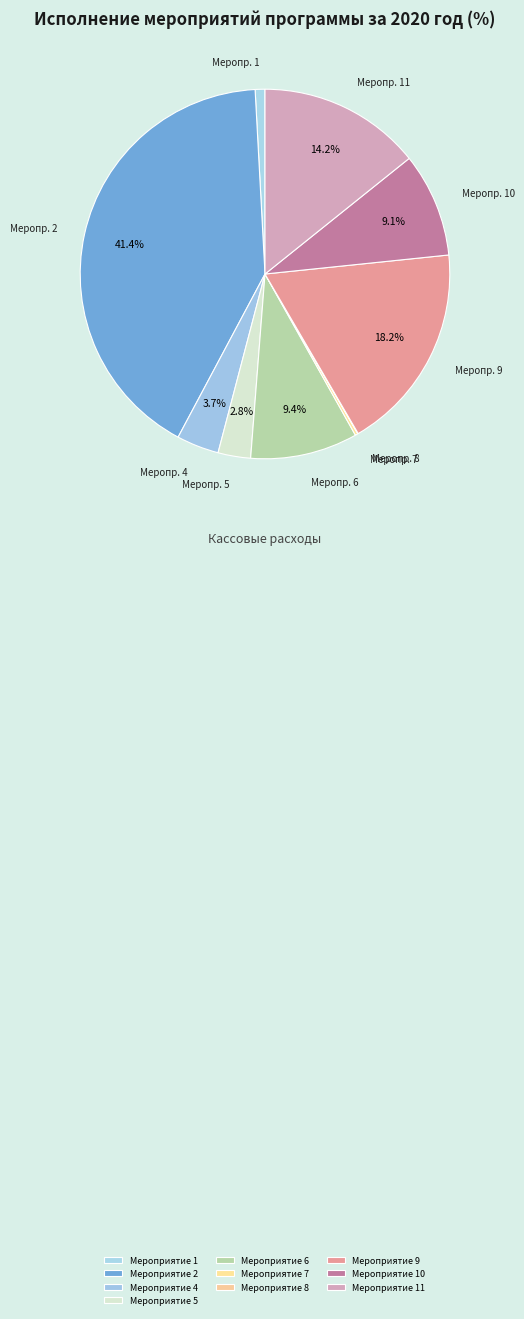

Which slice is the largest?

Мероприятие 2